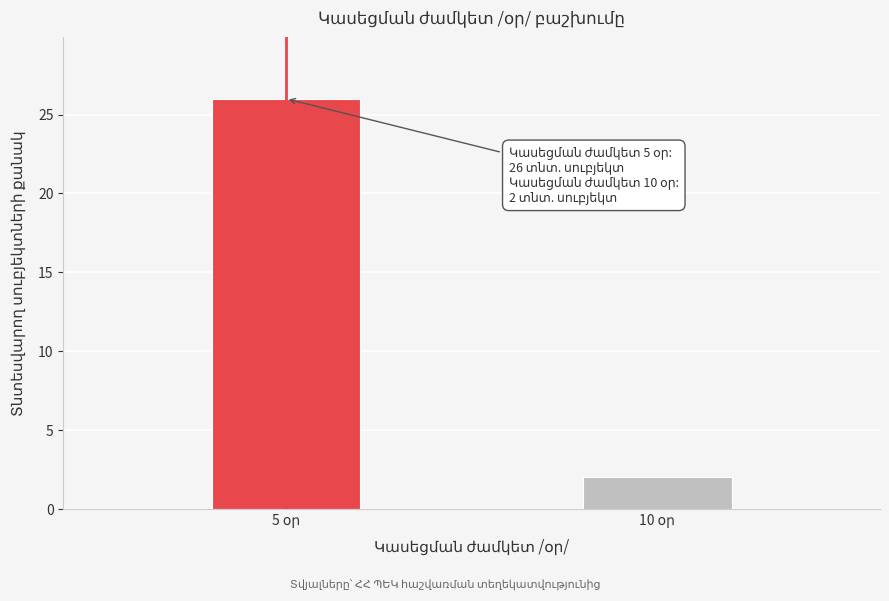

Reading right to left, list all the values displayed in this chart.

2	26